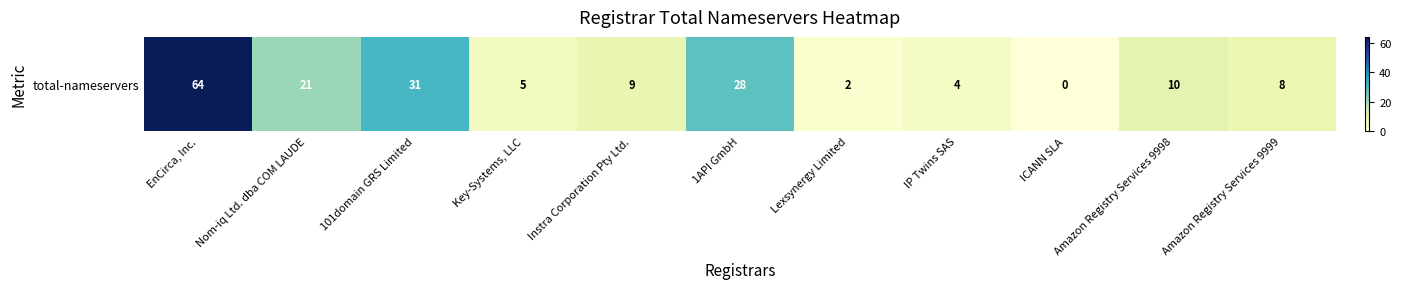

At which category does the chart reach its peak across all series?

EnCirca, Inc.